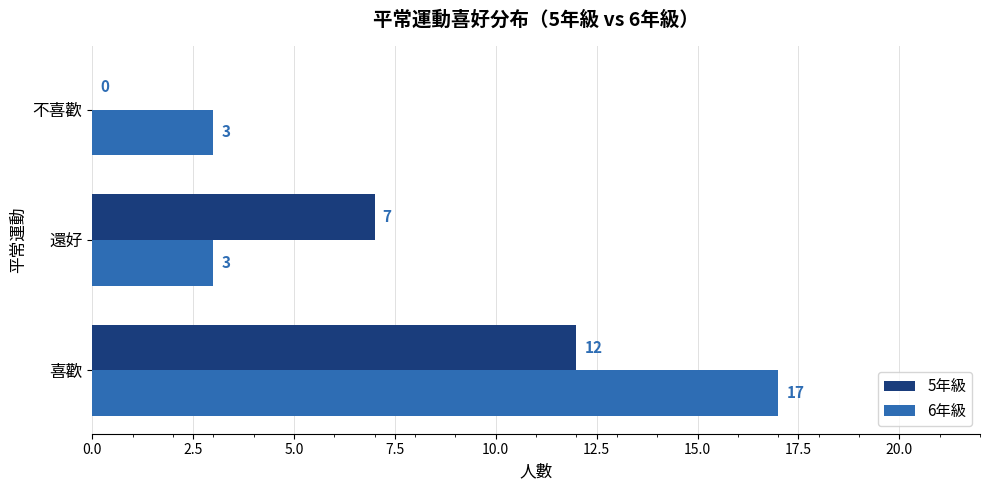

At which category is the sum across all series the highest?

喜歡